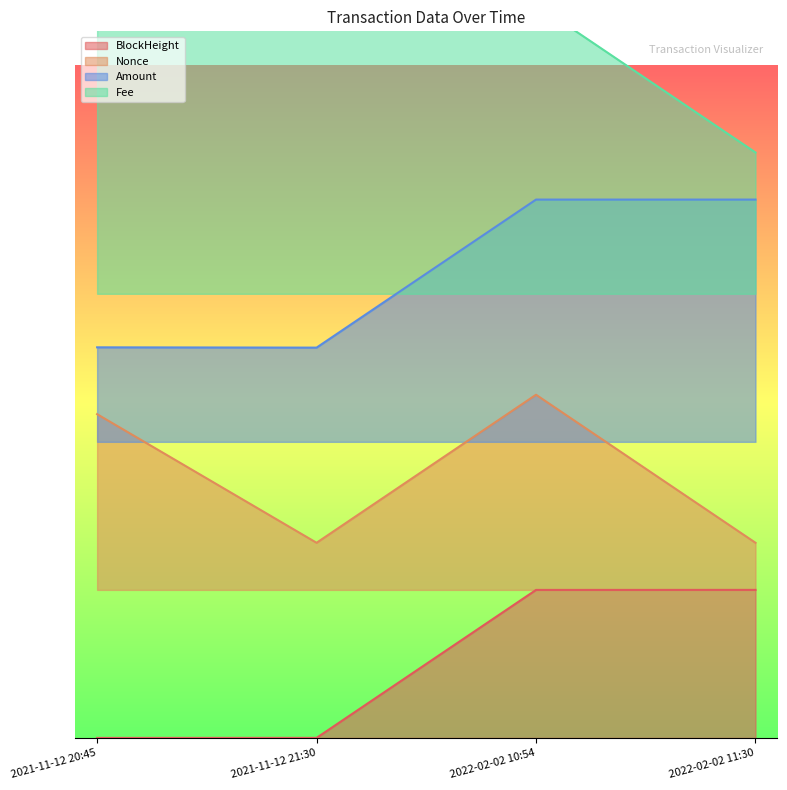

What is the value of the Nonce point at the 2nd from the left?

0.3